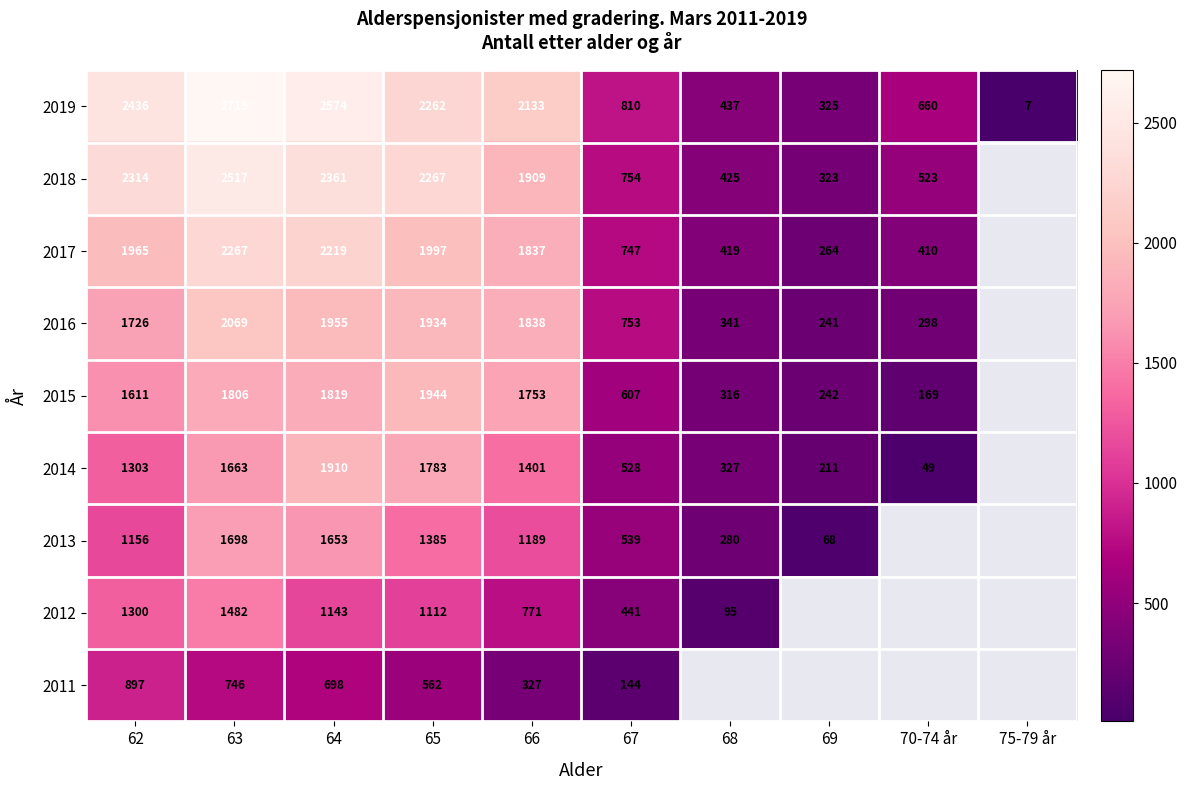

True or false: 2015 has a value of 438 at 64.

False